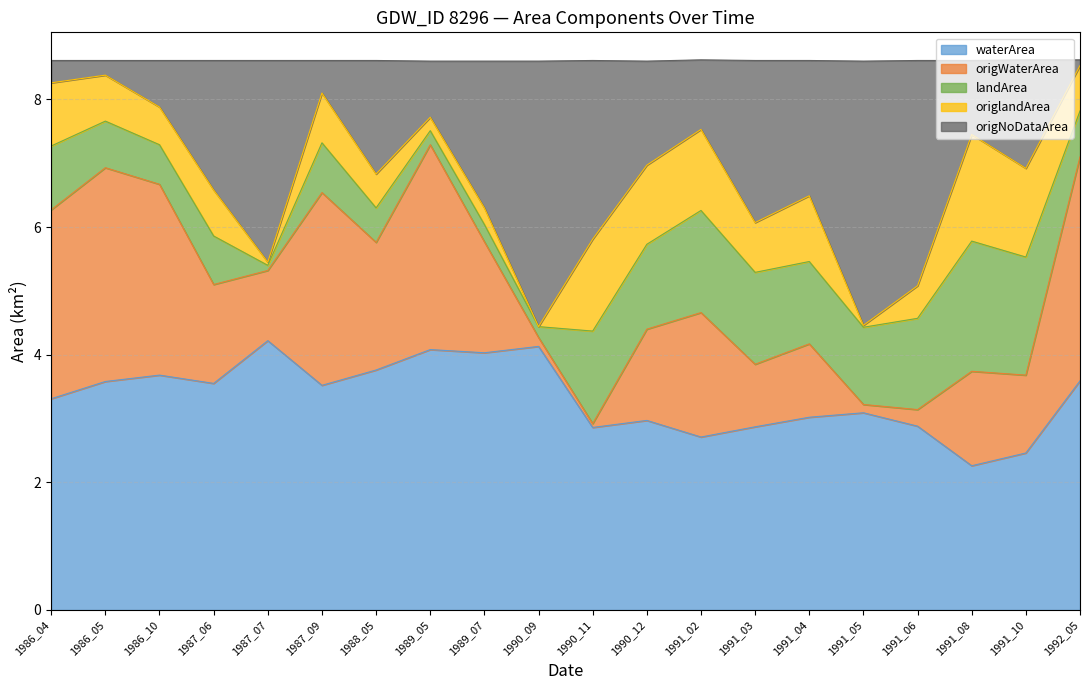

What are all the series names shown in the legend?

waterArea, origWaterArea, landArea, origlandArea, origNoDataArea